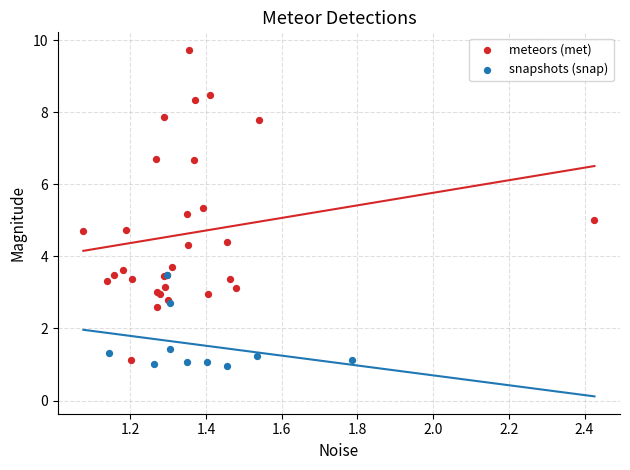

Which series has the largest Y range (max minus min)?

meteors (met)